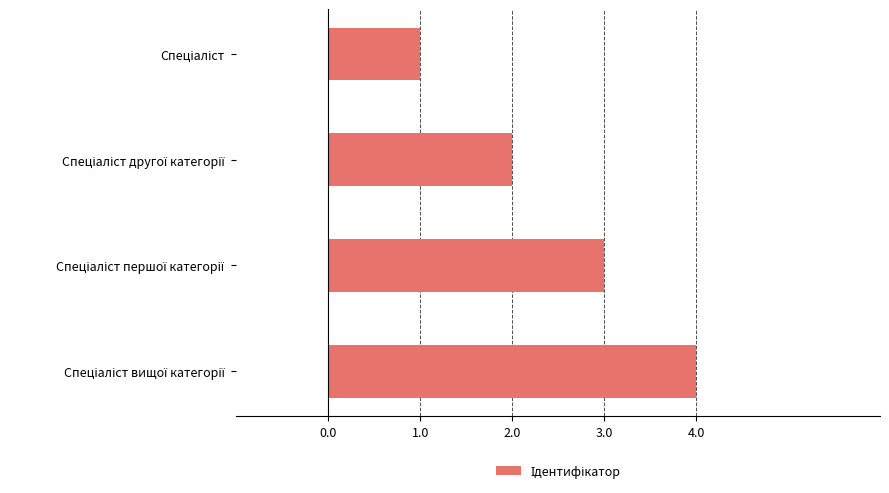

What is the minimum value shown in the chart?

1